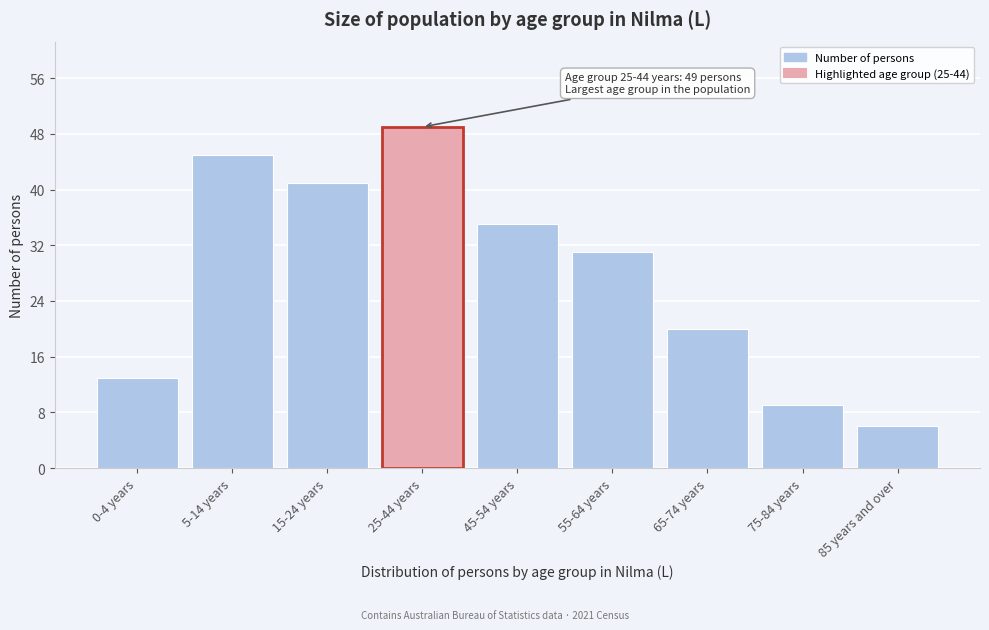

Reading left to right, transcribe all the data shown in this chart.

13	45	41	49	35	31	20	9	6